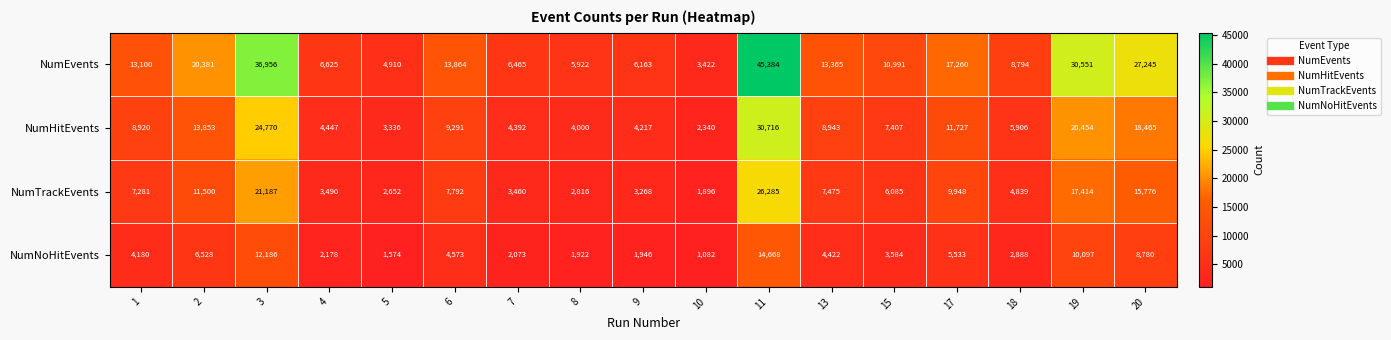

Count the number of data series in this chart.

4